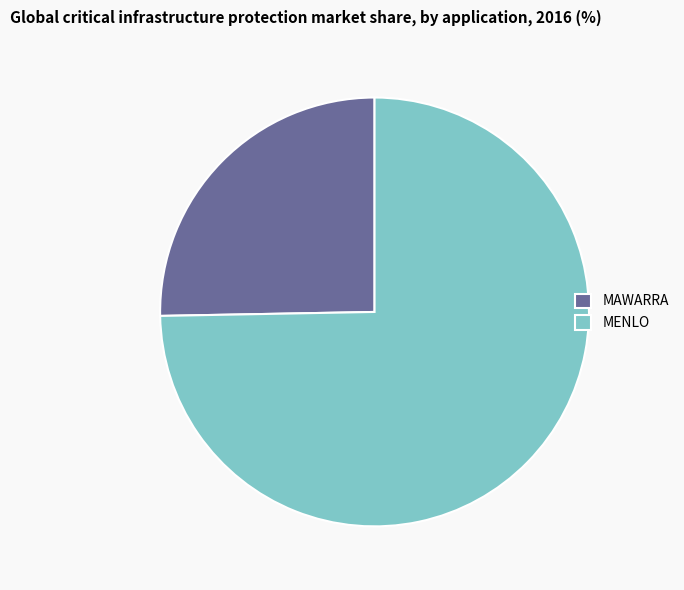

True or false: MENLO accounts for 67% of the total.

False